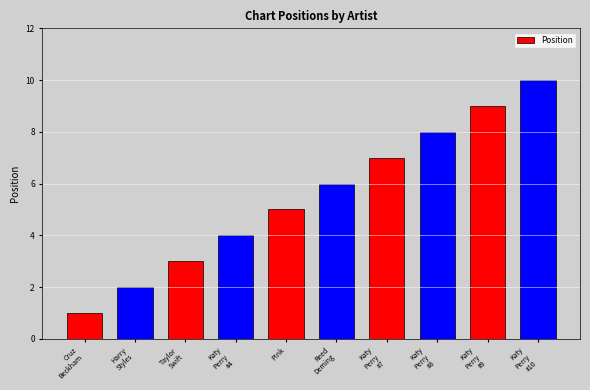

What is the greatest value displayed?

10